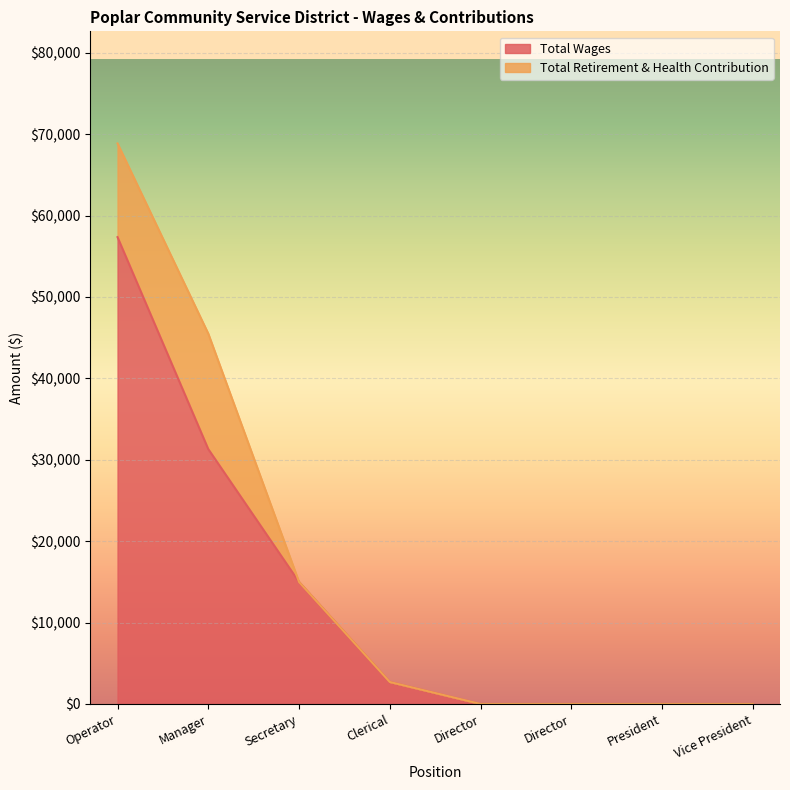

List the labels in order of value, smallest first.

Director, Director, President, Vice President, Clerical, Secretary, Manager, Operator